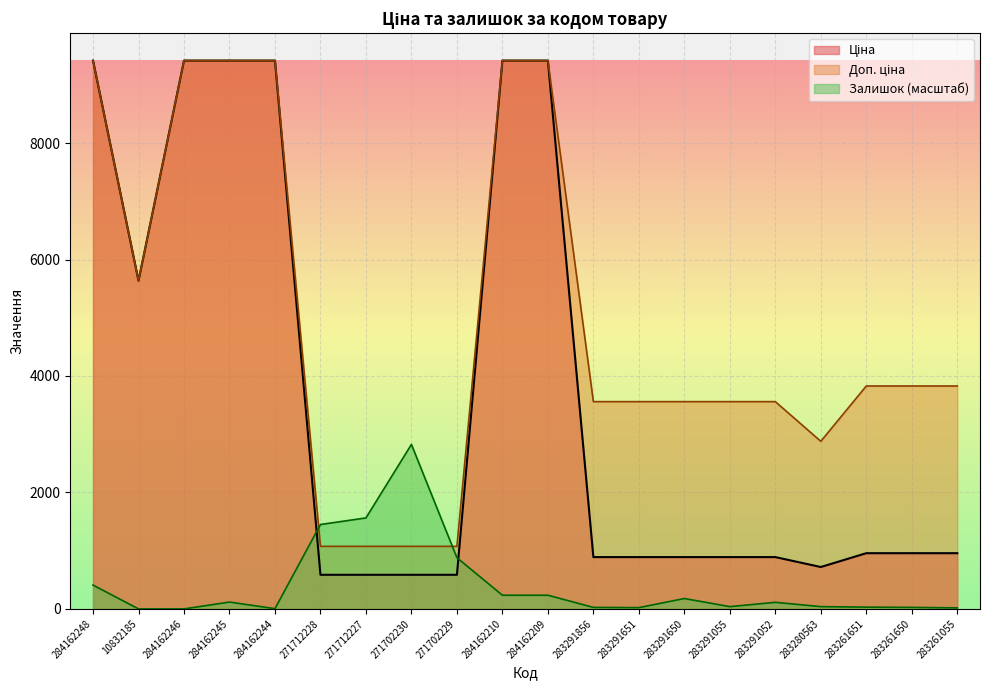

What are all the series names shown in the legend?

Ціна, Доп. ціна, Залишок